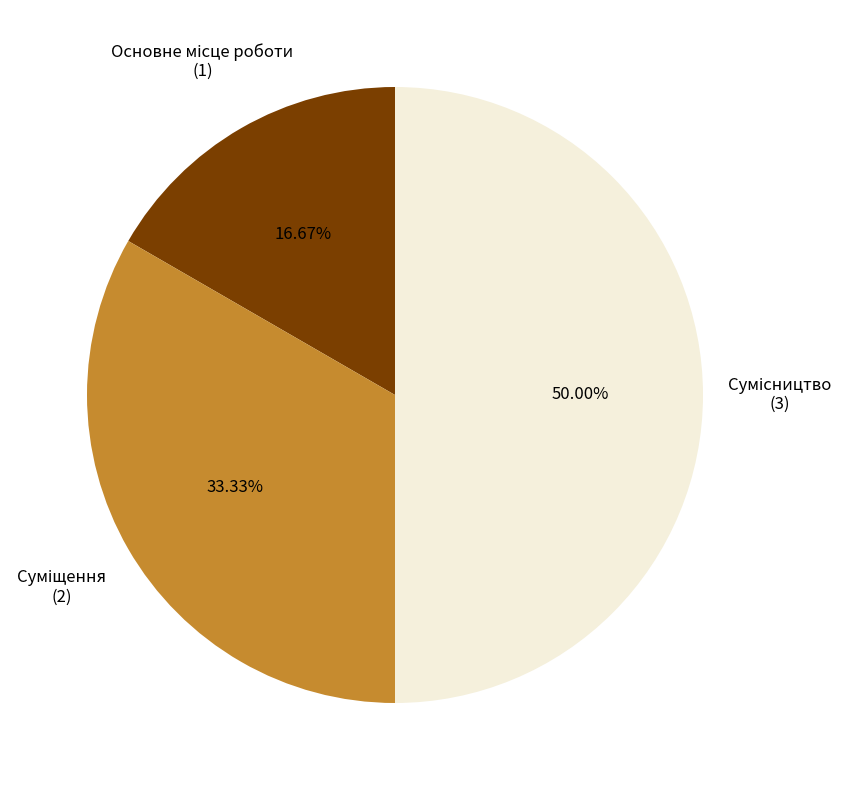

How many slices are in this pie chart?

3